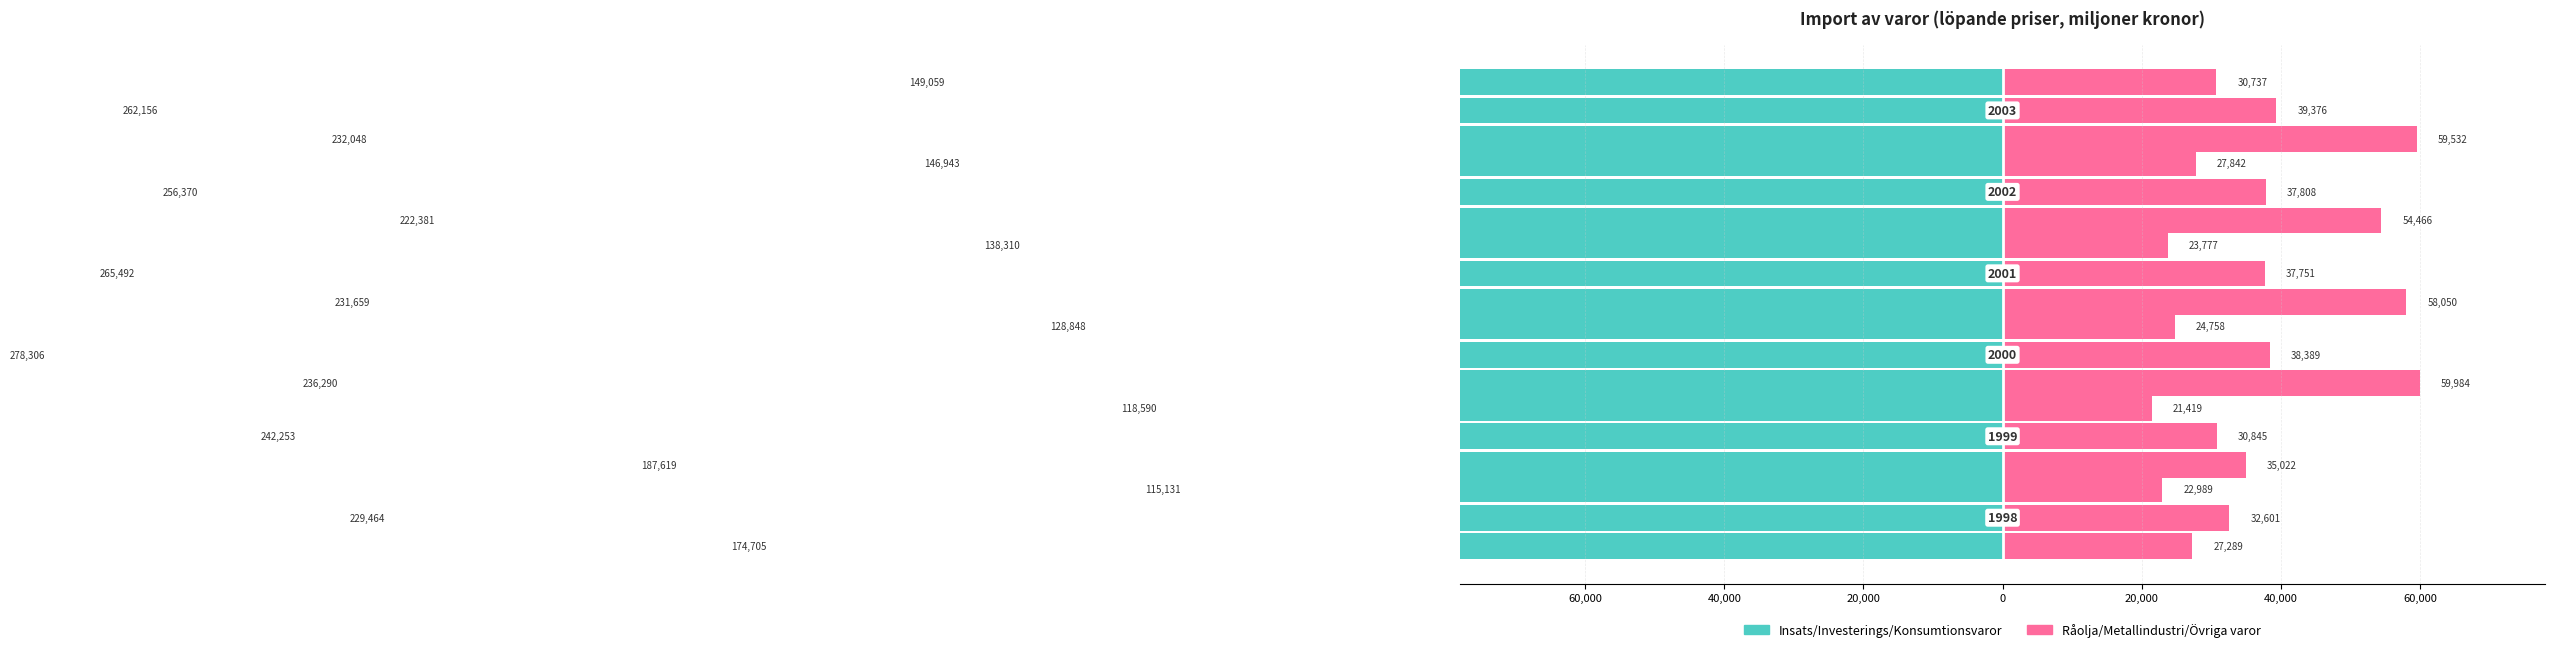

What is the average value of the Råolja och petroleumprodukter series?

49057